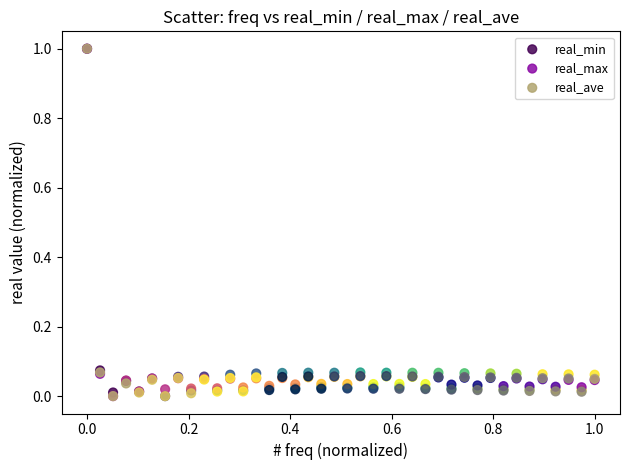

What are all the series names shown in the legend?

real_min, real_max, real_ave